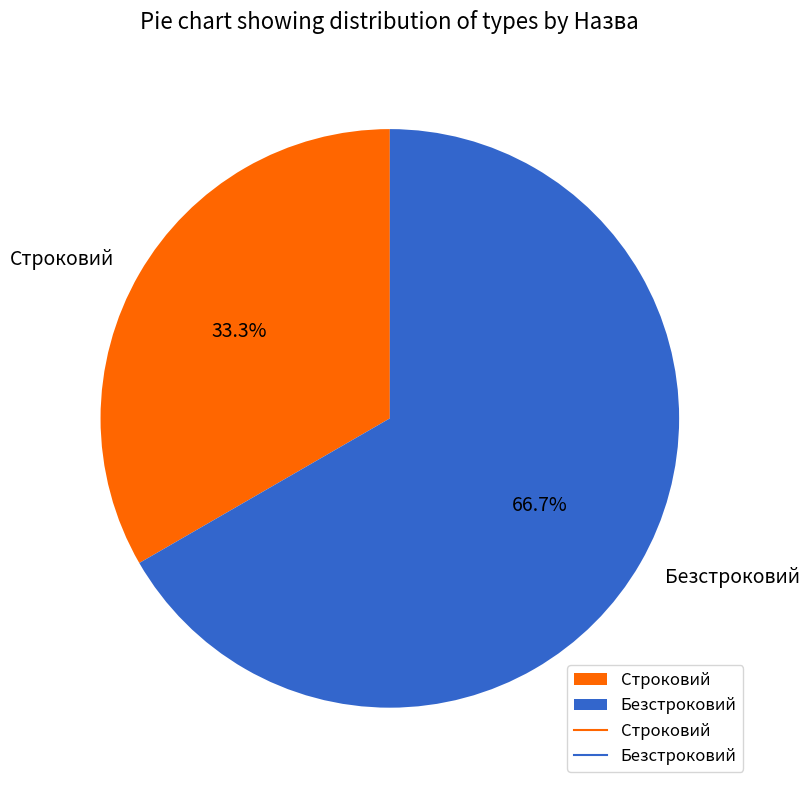

To the nearest percent, what is the average slice percentage?

50%